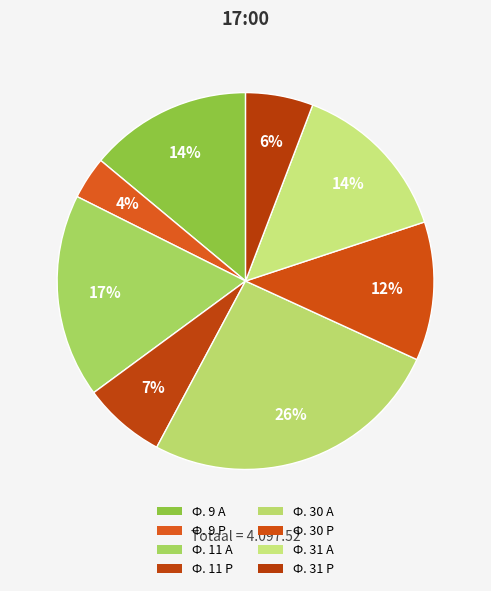

To the nearest percent, what is the average slice percentage?

12%